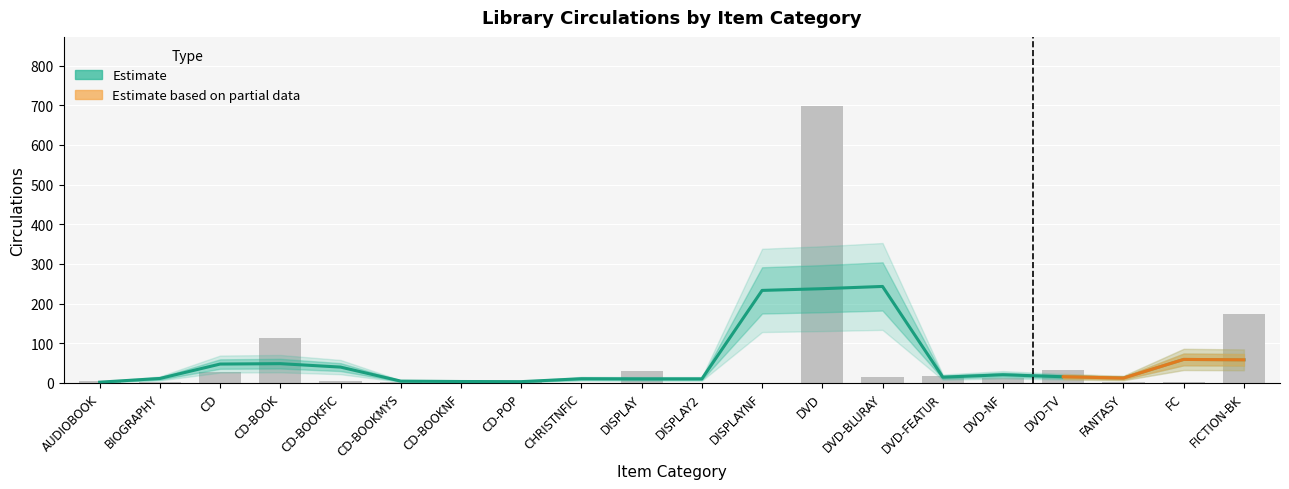

At which category does the chart reach its peak across all series?

DVD